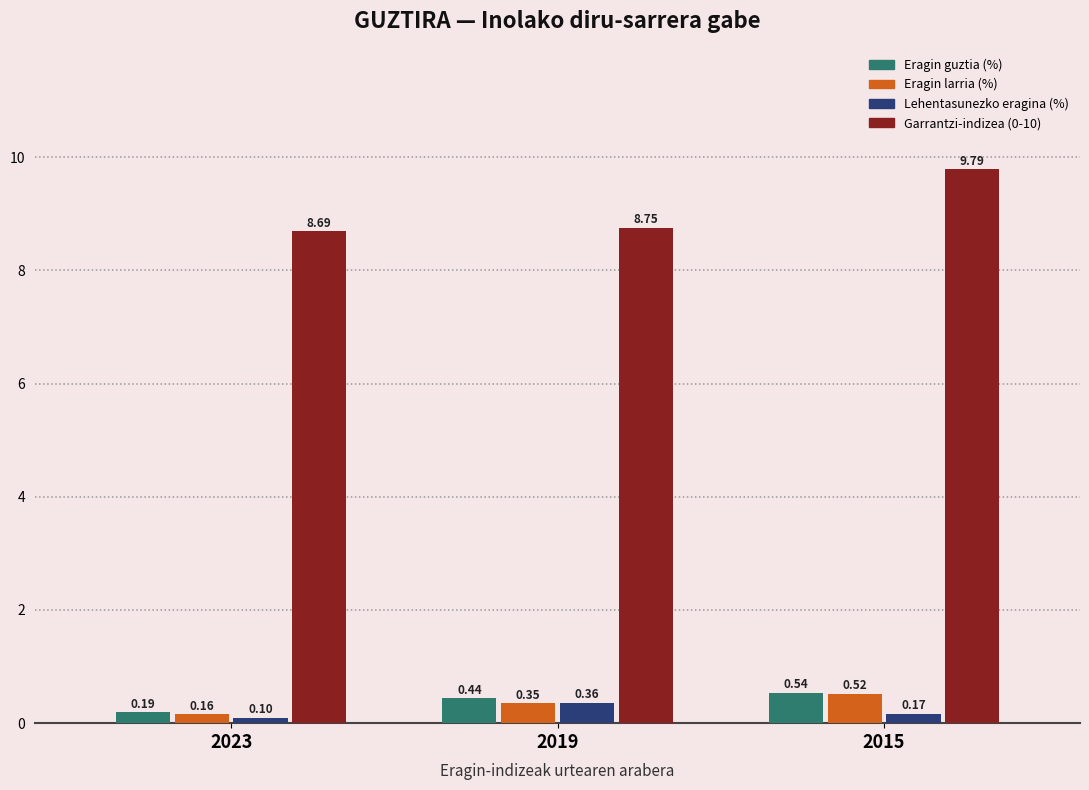

Rank the categories by Eragin guztia (%) value from highest to lowest.

2015, 2019, 2023